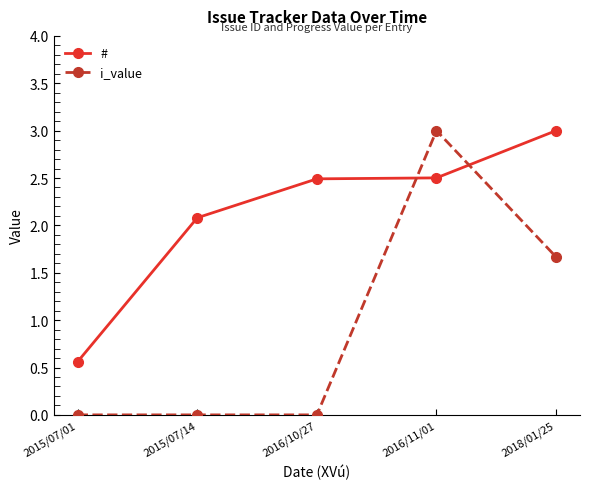

What is the total value across all series at 2018/01/25?

4.7